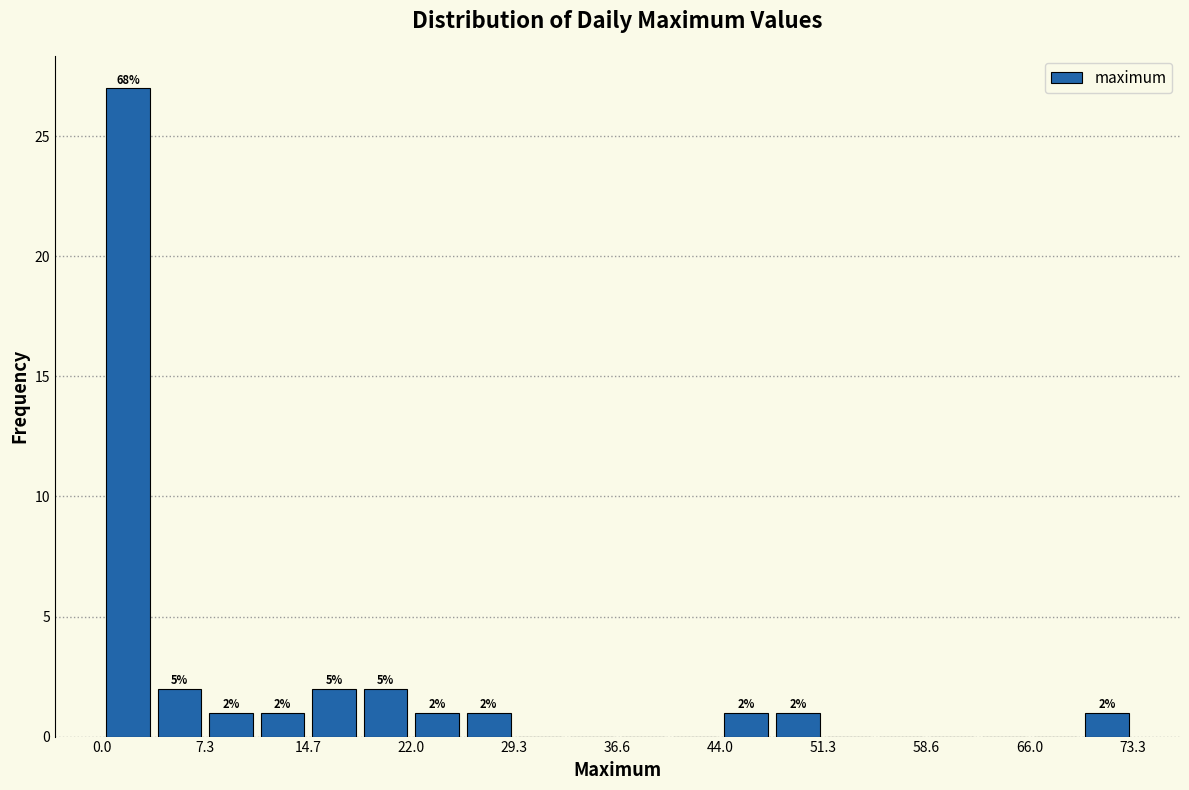

Around what value on the x-axis is the tallest bar? Give the approximate position of its centre, as read against the axis.

2